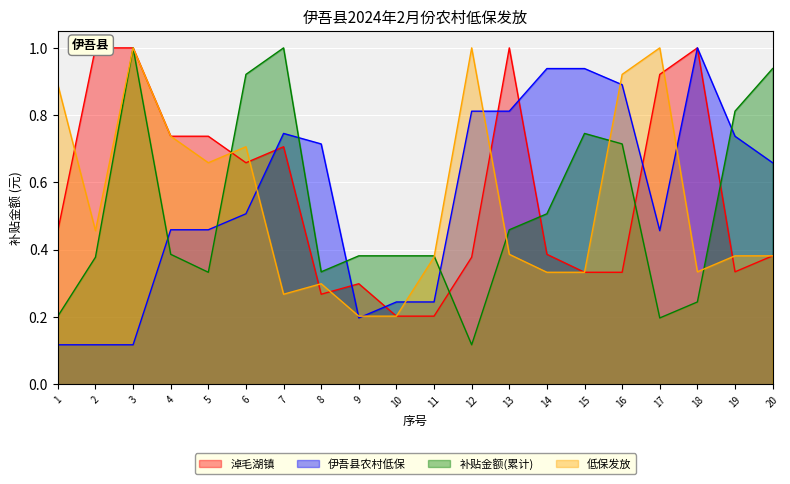

Which category has the lowest value in the 补贴金额(累计) series?

12